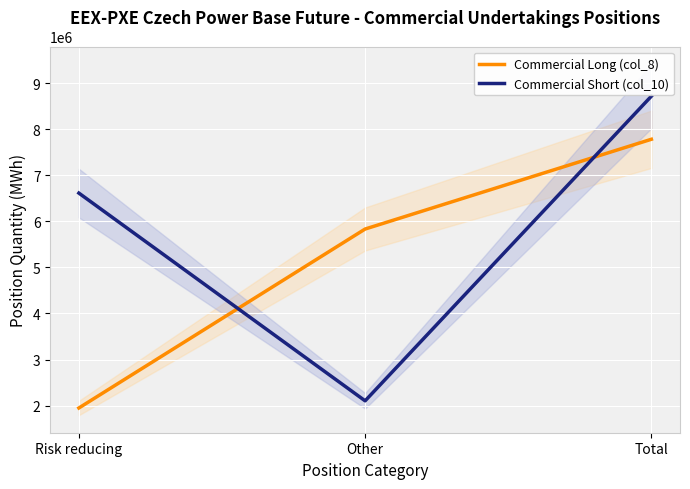

The Commercial Short (col_10) series shows 8717262 at Total. True or false?

True